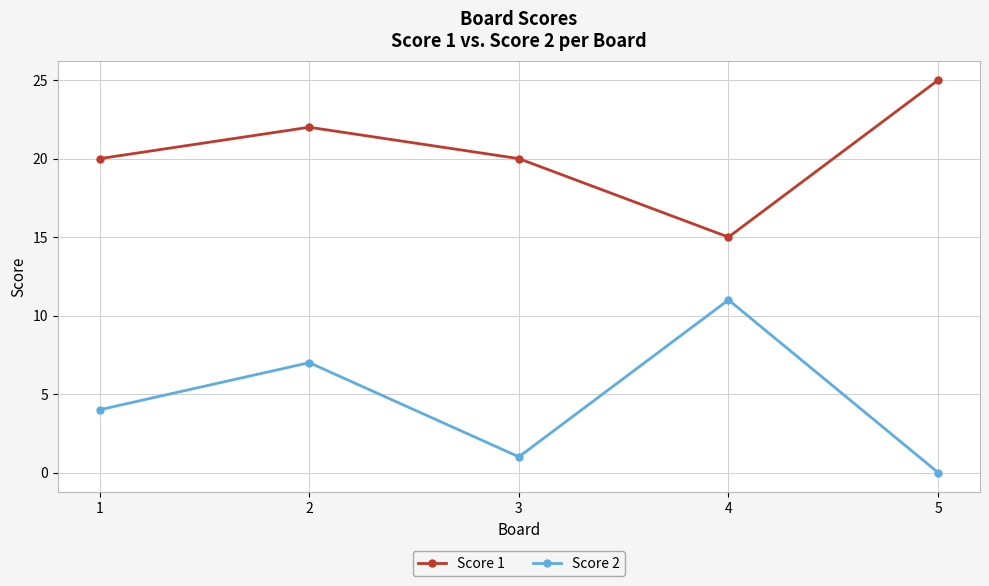

Rank the series by their maximum value, from lowest to highest.

Score 2, Score 1